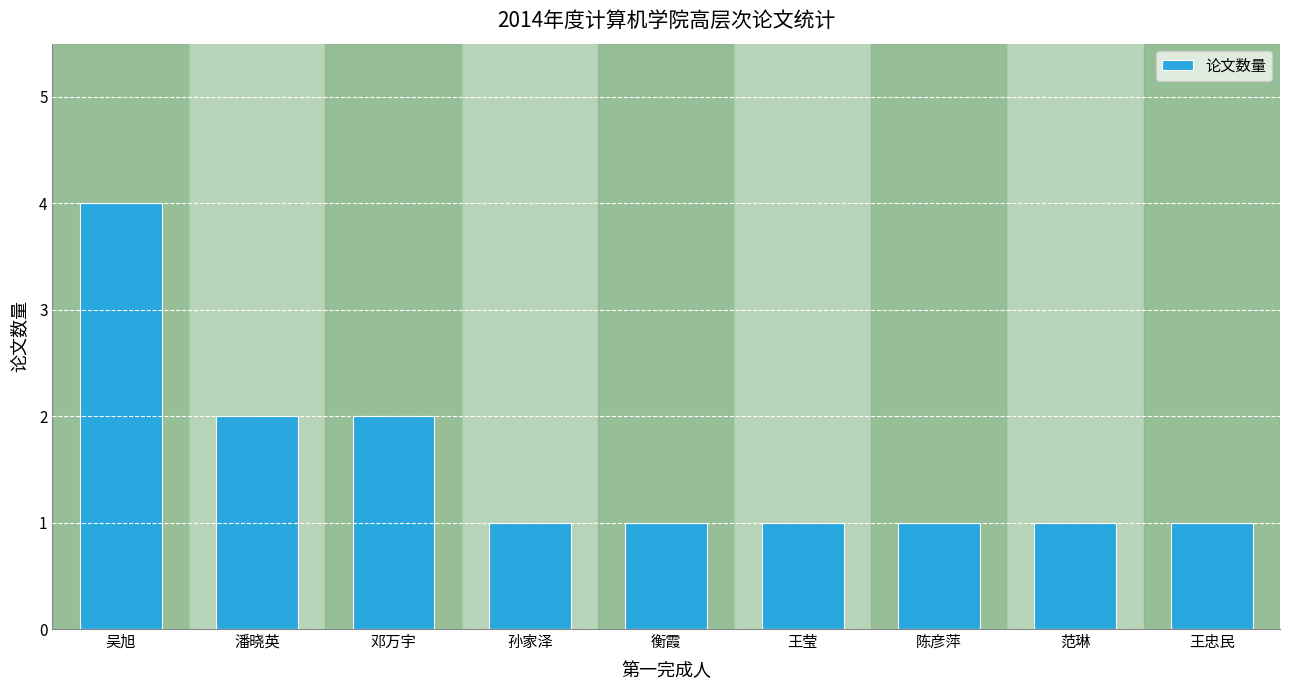

Read the value at 邓万宇.

2